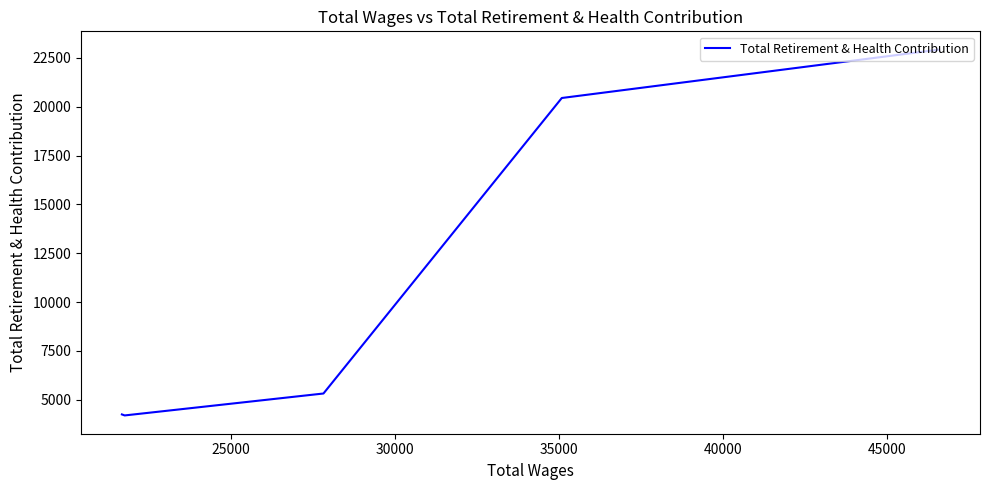

What is the difference between the maximum and minimum values?

18739